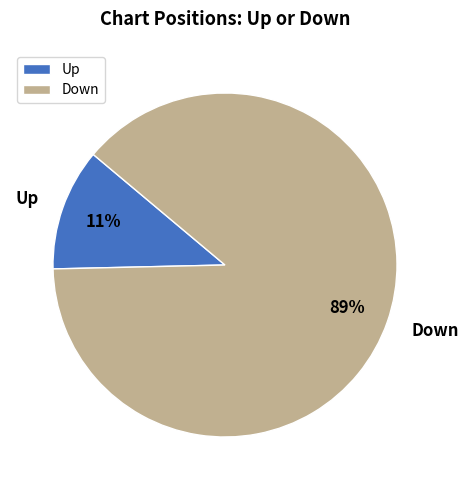

How many segments does this pie chart have?

2